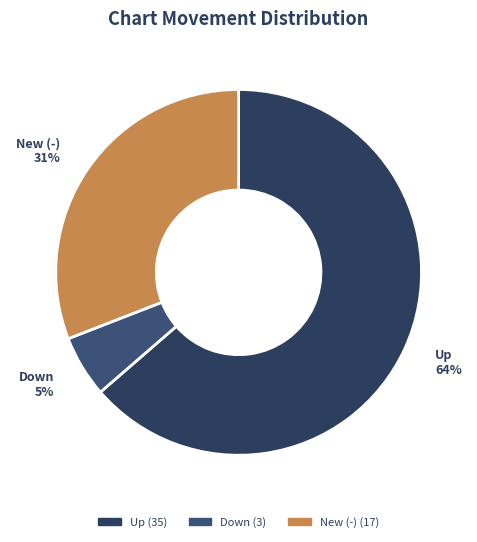

How many slices are in this pie chart?

3